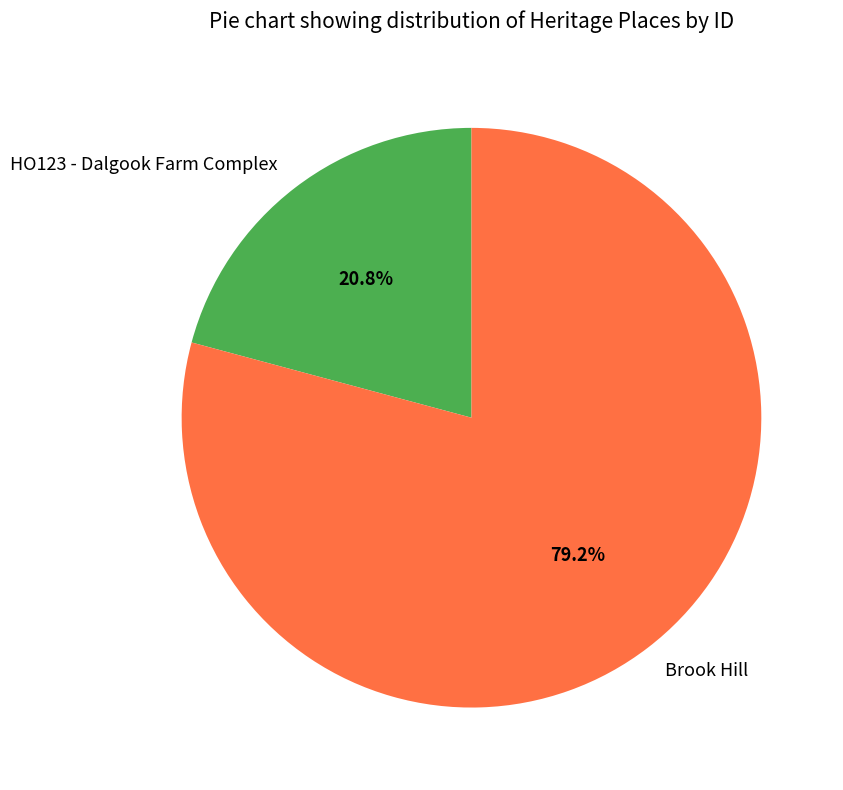

Which slice represents more than half of the pie?

Brook Hill